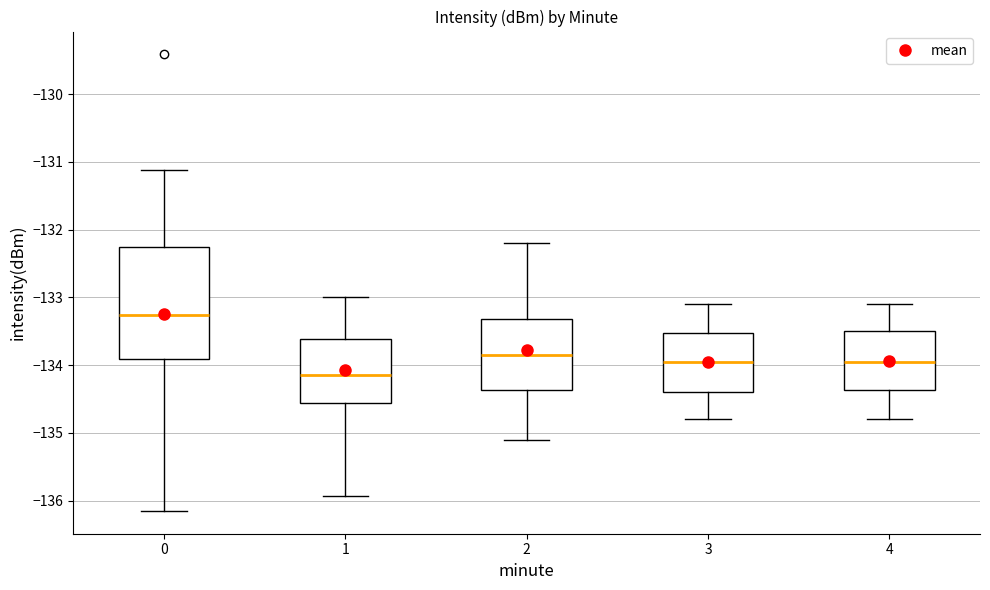

Which box has the lowest median line?

1